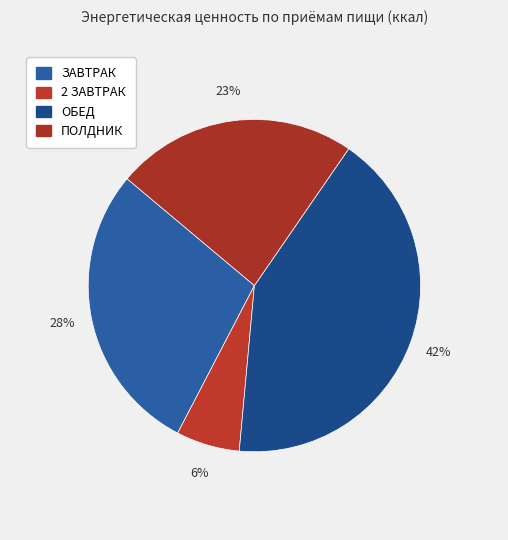

Does ЗАВТРАК account for over 50% of the chart?

No